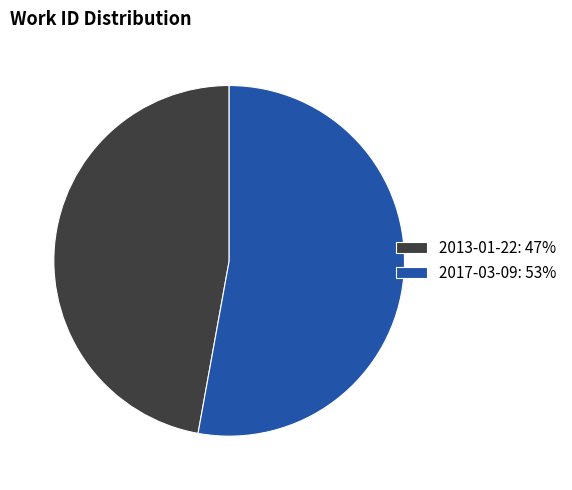

Is the sum of 2017-03-09: 53% and 2013-01-22: 47% greater than half?

Yes